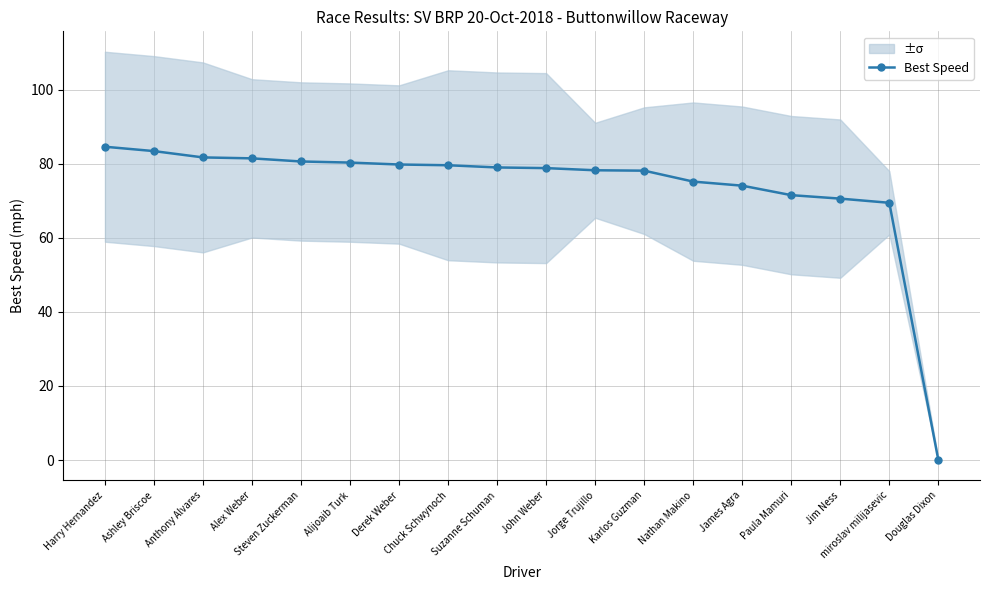

Is this an area chart (filled region under the line)?

No